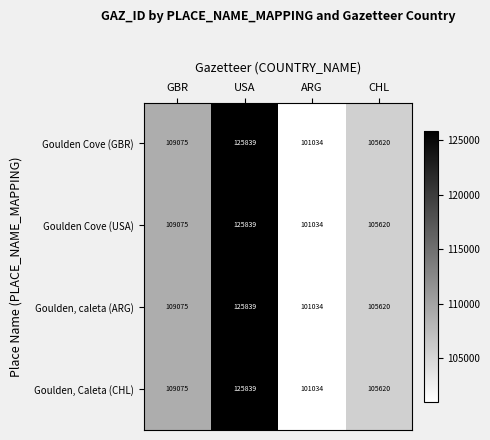

What is the sum of all Goulden Cove (USA) values?

441568